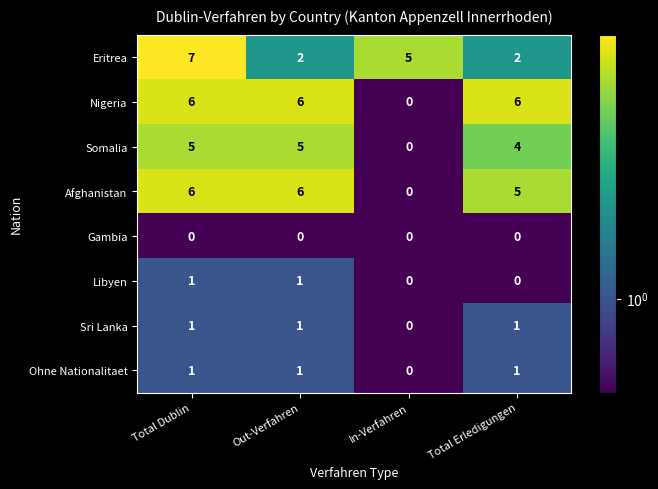

At which category is the sum across all series the highest?

Total Dublin